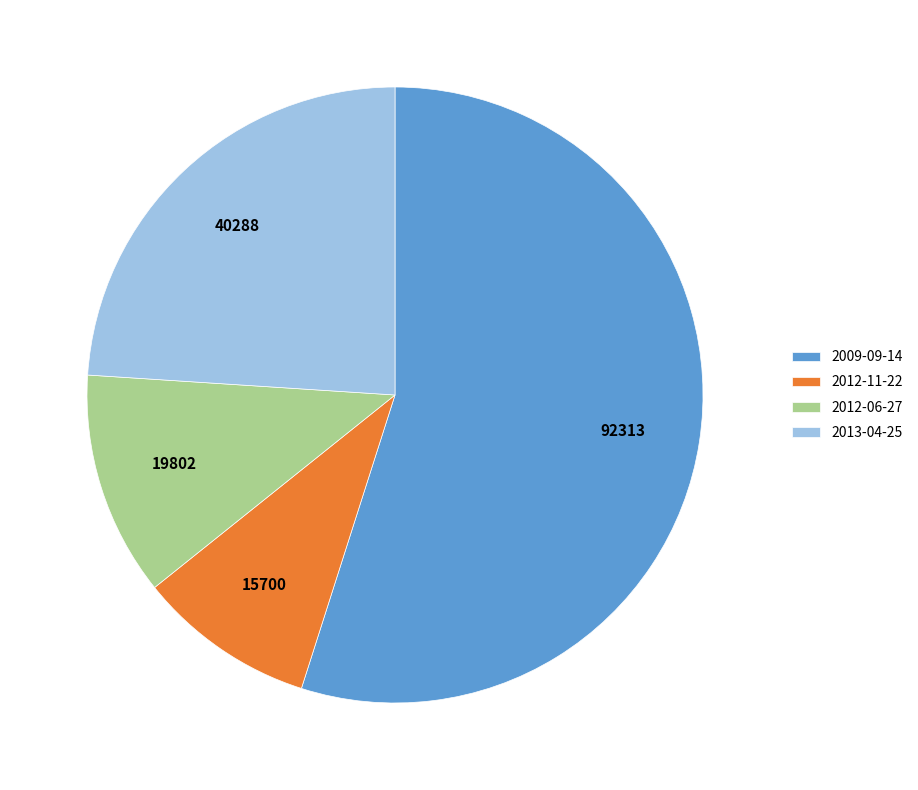

Between 2012-06-27 and 2012-11-22, which is larger?

2012-06-27